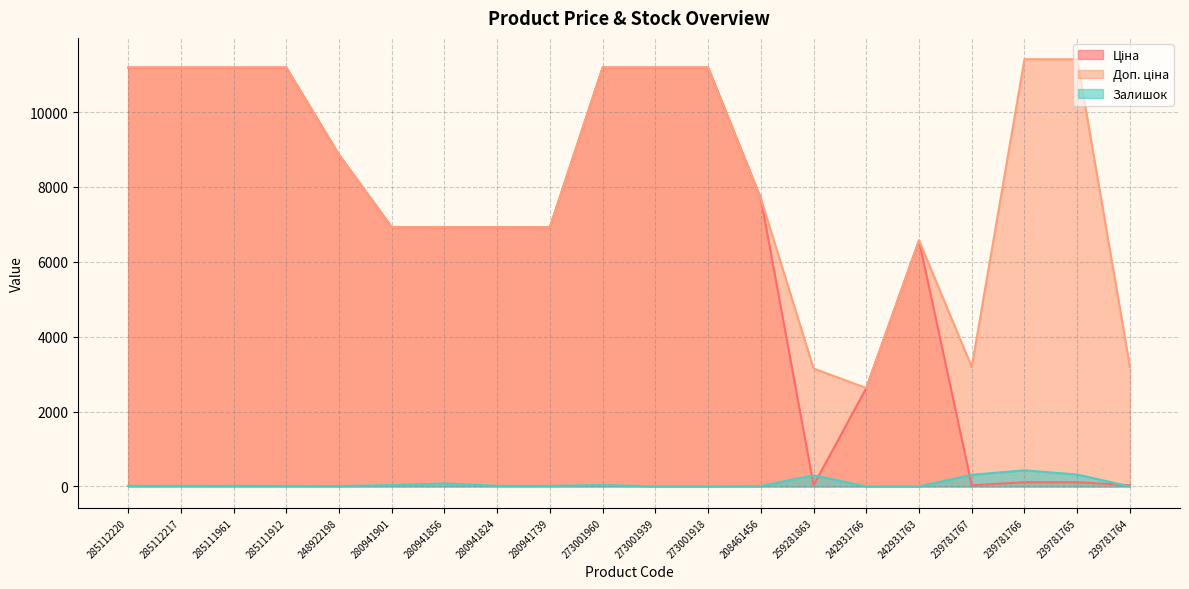

Which series has the largest range (max minus min)?

Ціна